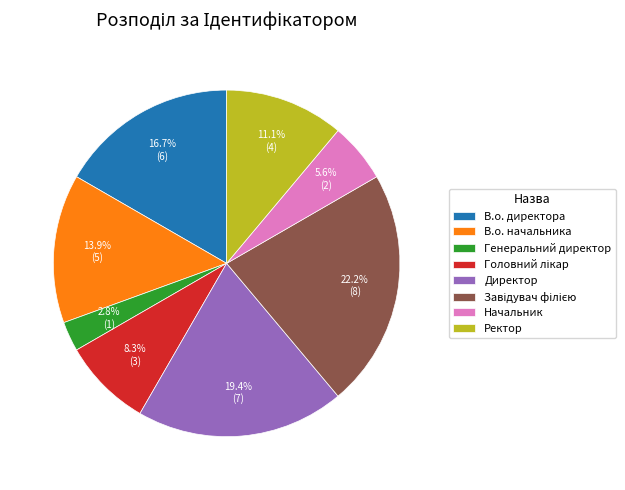

Does any single category account for the majority?

No